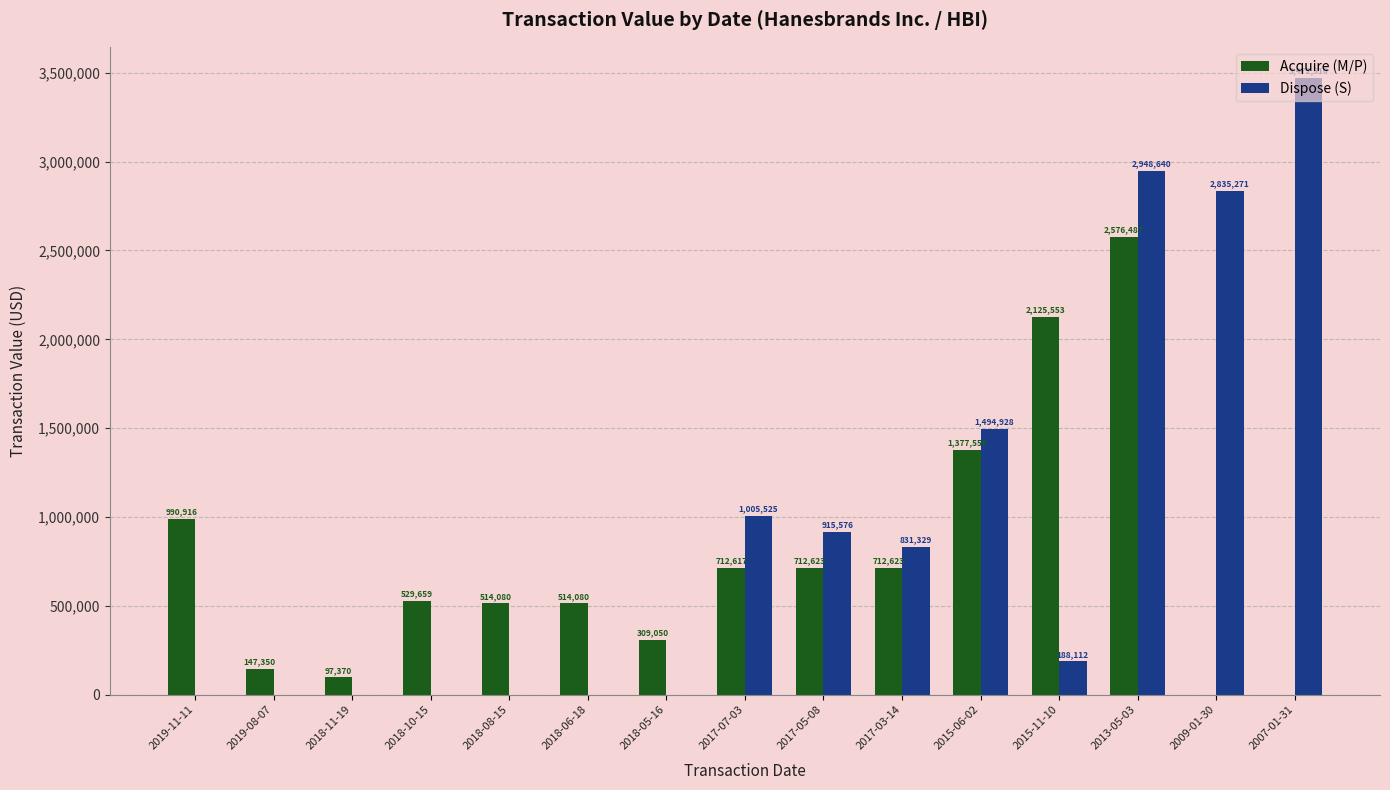

The value of Acquire (M/P) at 2015-06-02 is 1377556. True or false?

True